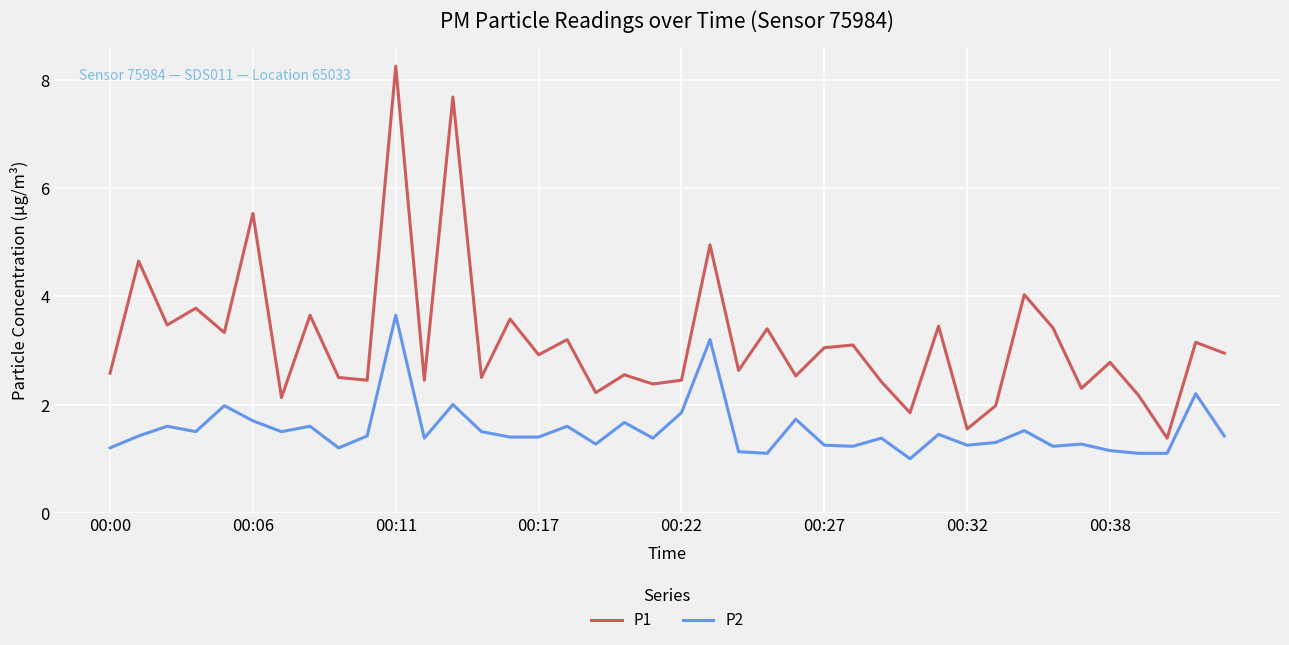

How many distinct data groups are displayed?

2